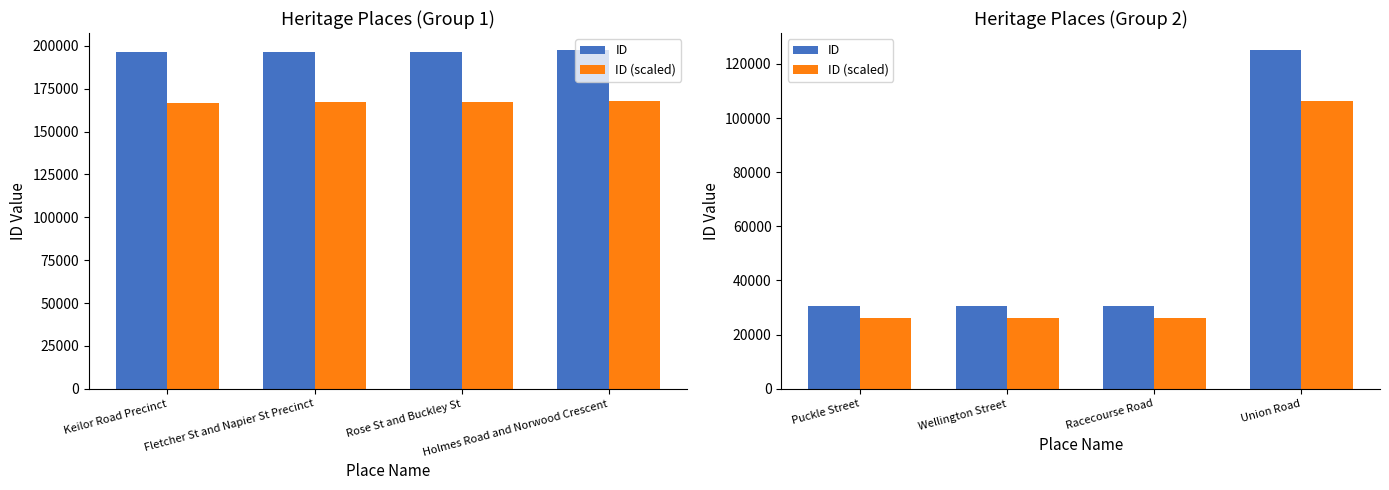

What is the value of the ID bar at the 2nd from the left?

30539.0